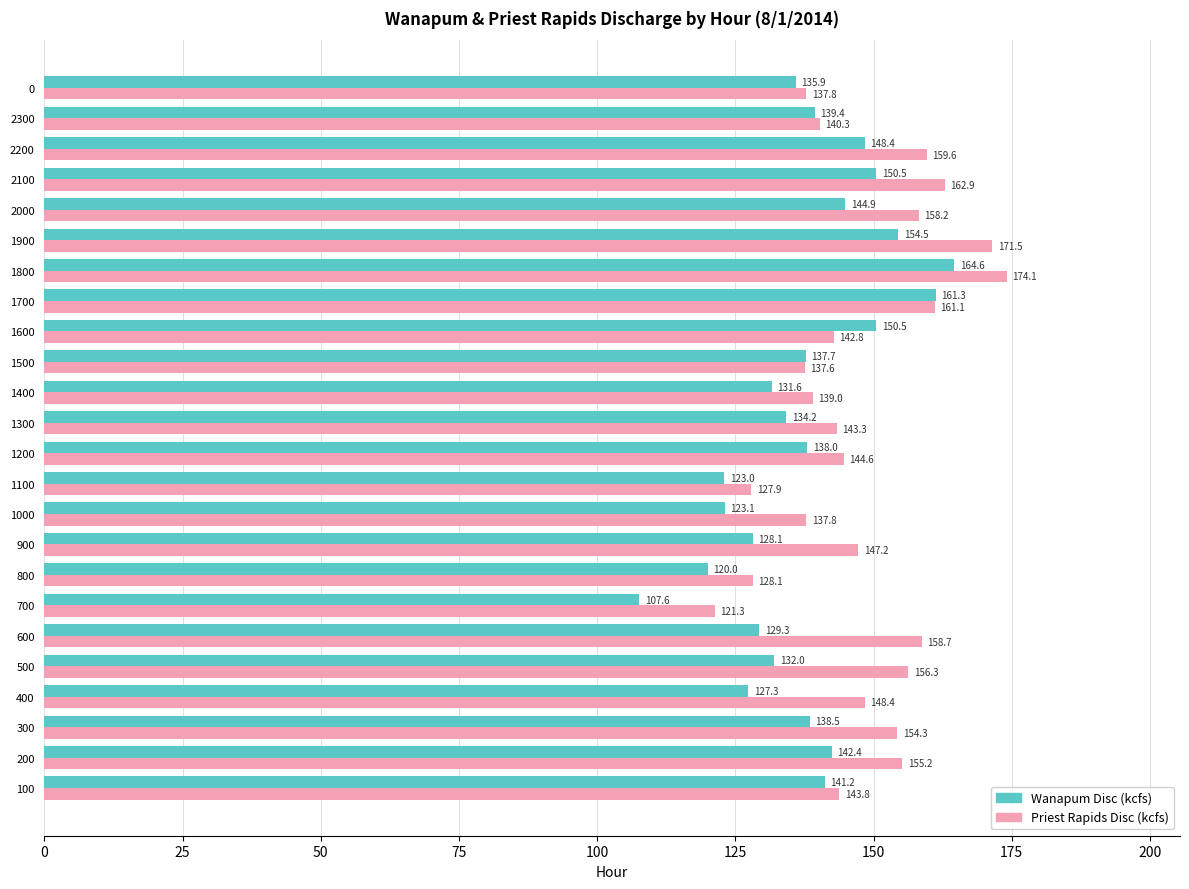

What is the difference between the maximum and minimum values in the Priest Rapids Disc (kcfs) series?

52.8